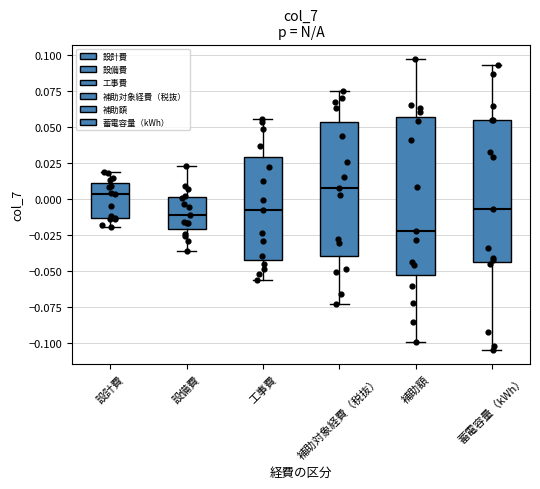

Which box is the tallest, from its lower edge to its upper edge?

補助額